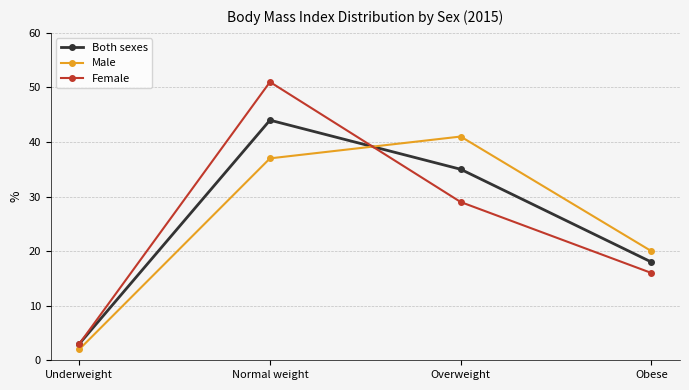

Reading left to right, transcribe all the data shown in this chart.

Both sexes: 3	44	35	18
Male: 2	37	41	20
Female: 3	51	29	16